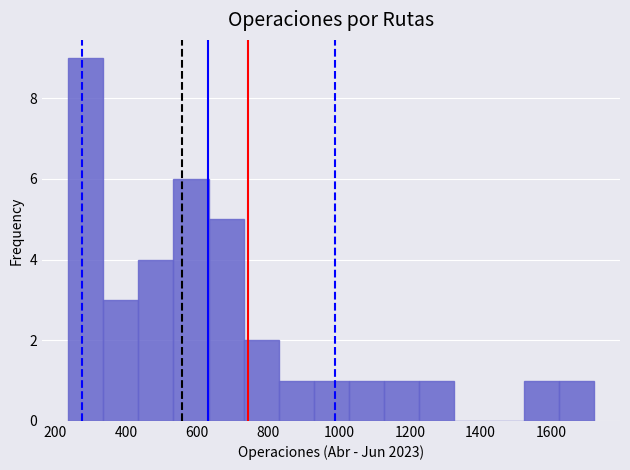

What is the height of the bar covering 820 to 920 on the x-axis? Neither the bar edges nor the heights are printed on the chart, so give them approximately, as read against the axes.

1